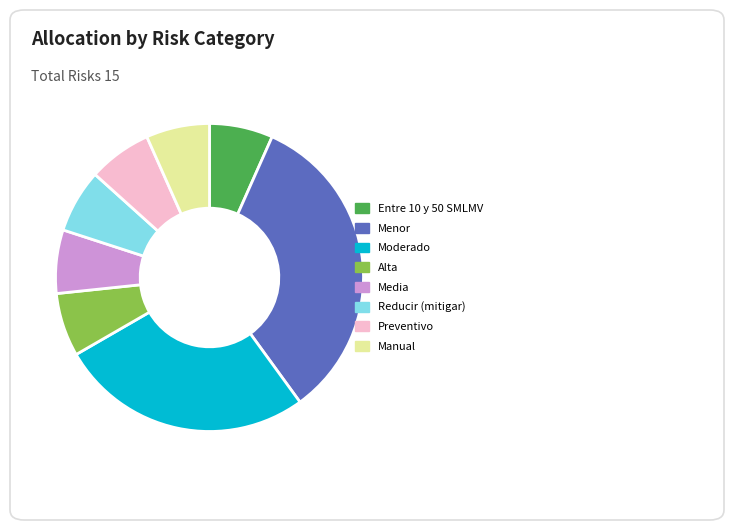

How many slices are in this pie chart?

8